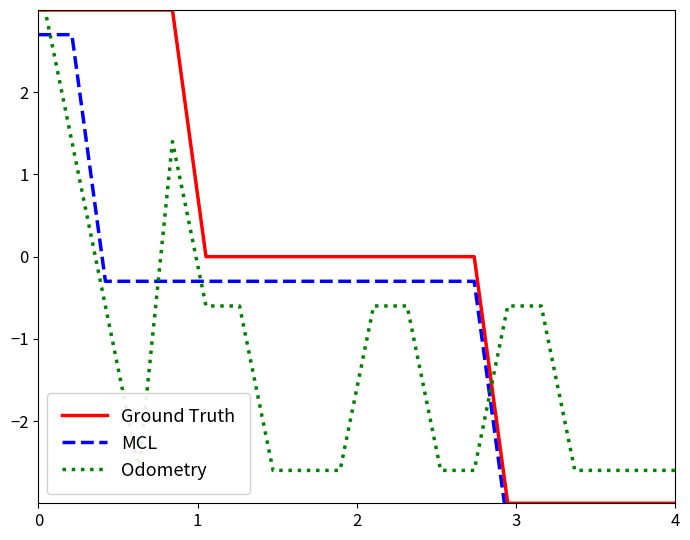

After their last crossing, which series has the higher values: Ground Truth or Odometry?

Odometry